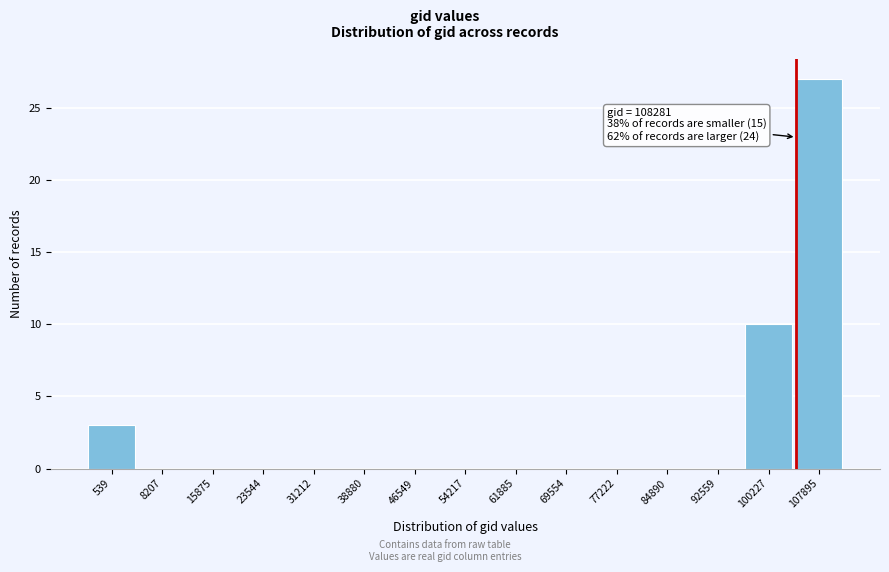

Reading left to right, extract all data points from this chart.

539=3	8207=0	15875=0	23544=0	31212=0	38880=0	46549=0	54217=0	61885=0	69554=0	77222=0	84890=0	92559=0	100227=10	107895=27